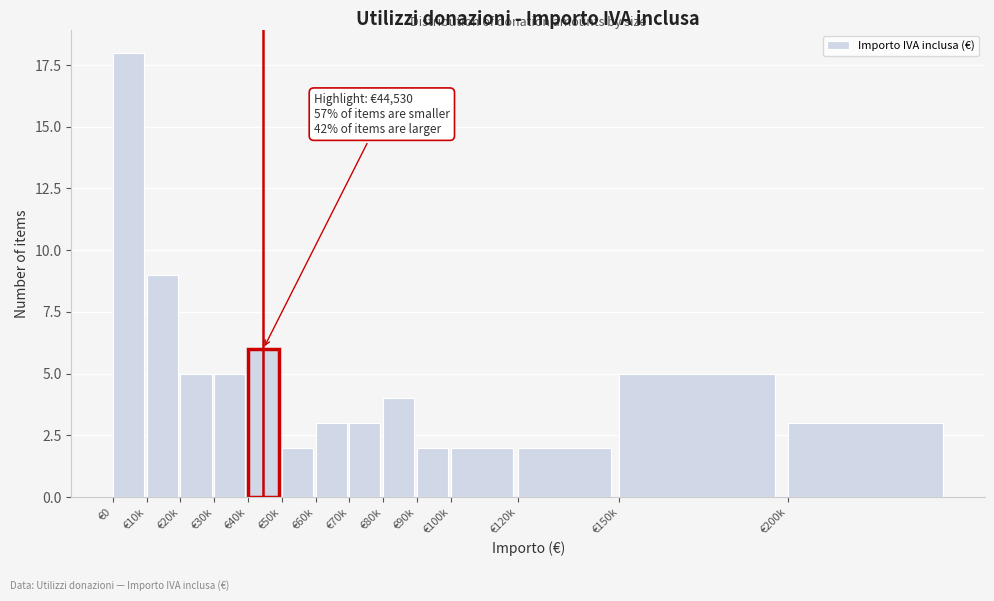

Reading right to left, what are all the values shown in this chart?

3	5	2	2	2	4	3	3	2	6	5	5	9	18